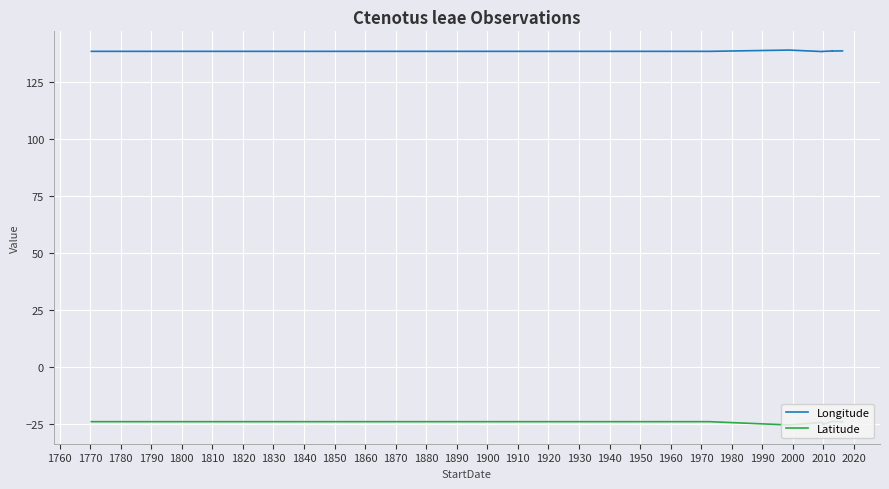

What is the average value of the Longitude series?

138.4